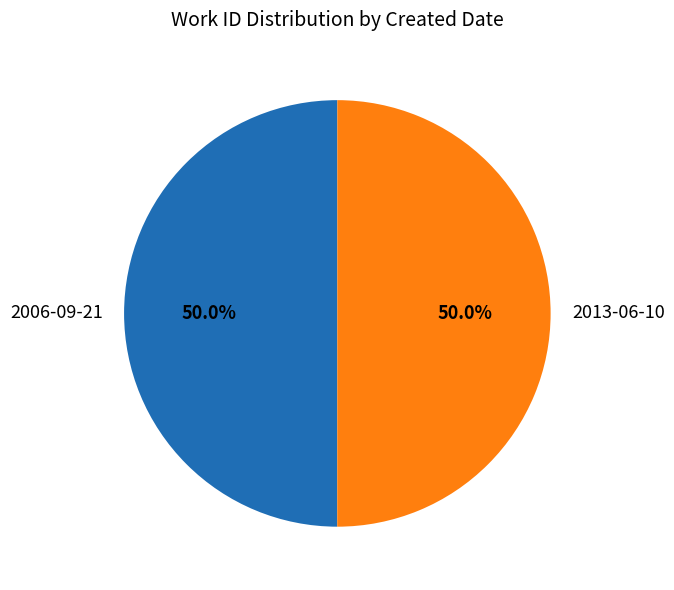

Is it true that 2006-09-21 is 50% of the pie?

True